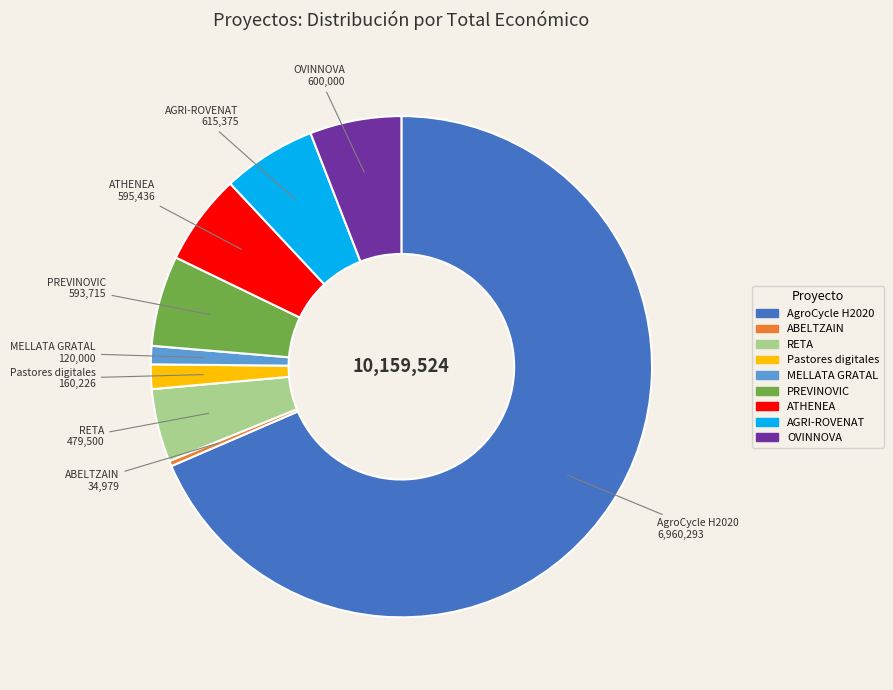

True or false: OVINNOVA accounts for 6% of the total.

True